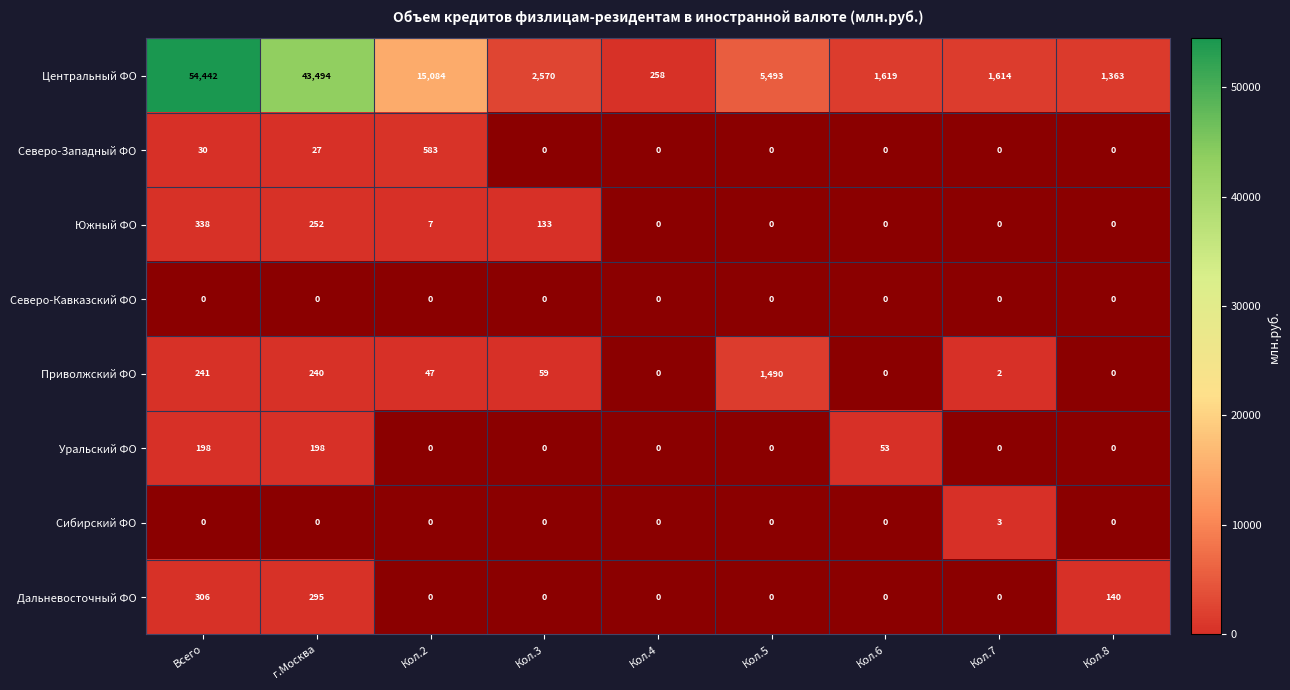

Between г.Москва and Кол.4, which is larger?

г.Москва